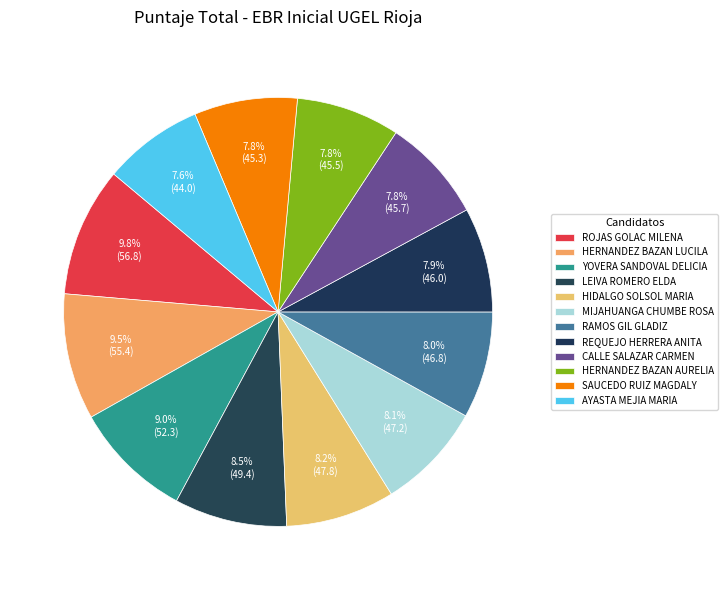

How many slices are in this pie chart?

12